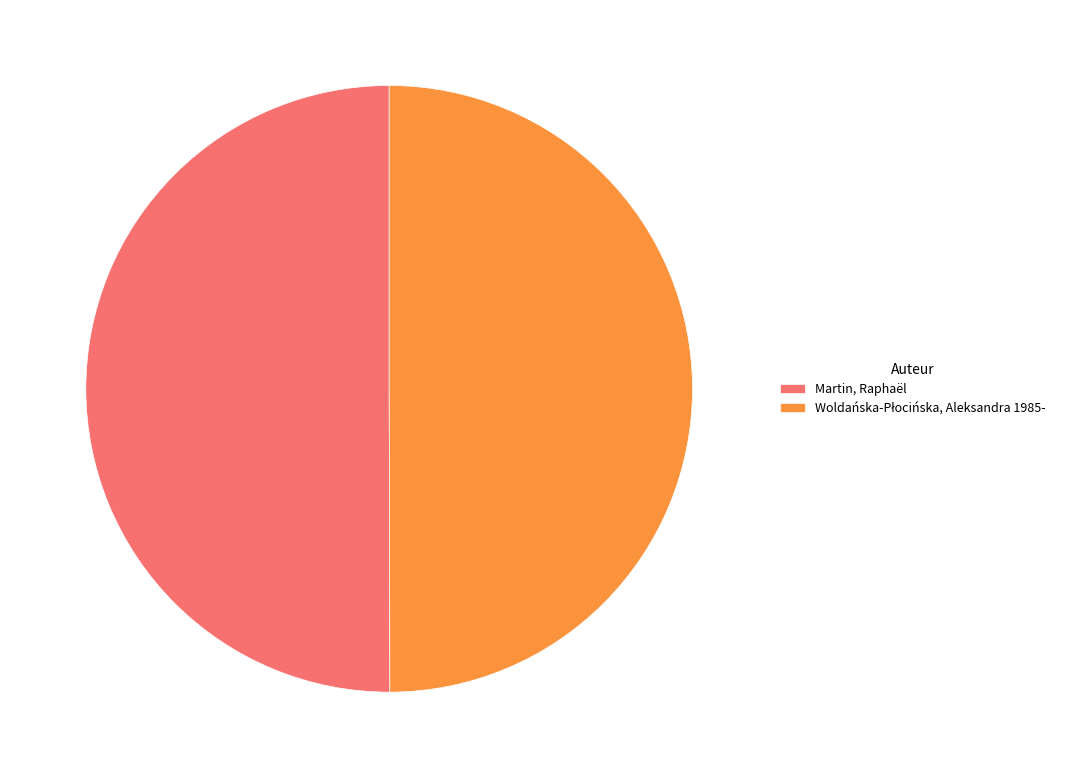

True or false: Martin, Raphaël accounts for 50% of the total.

True